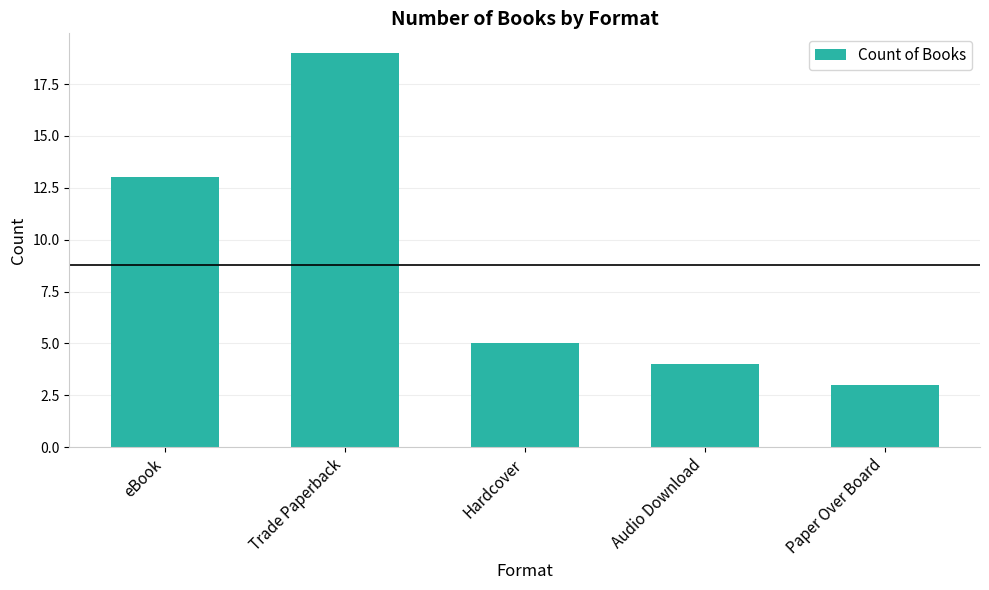

True or false: the data shows 13 at Trade Paperback.

False